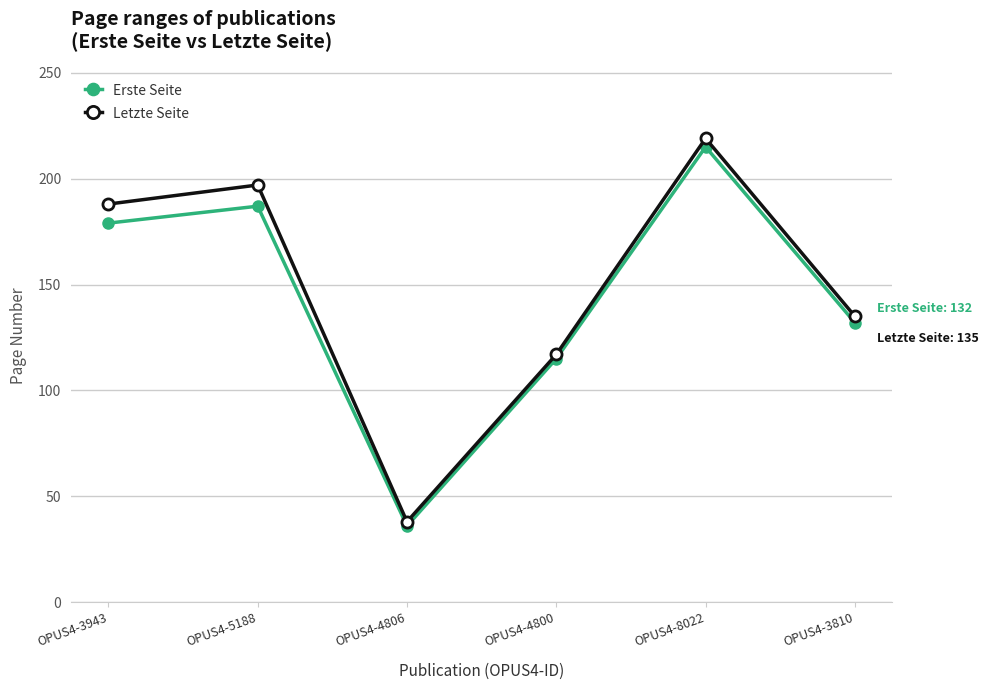

What is the highest value of the Letzte Seite series?

219